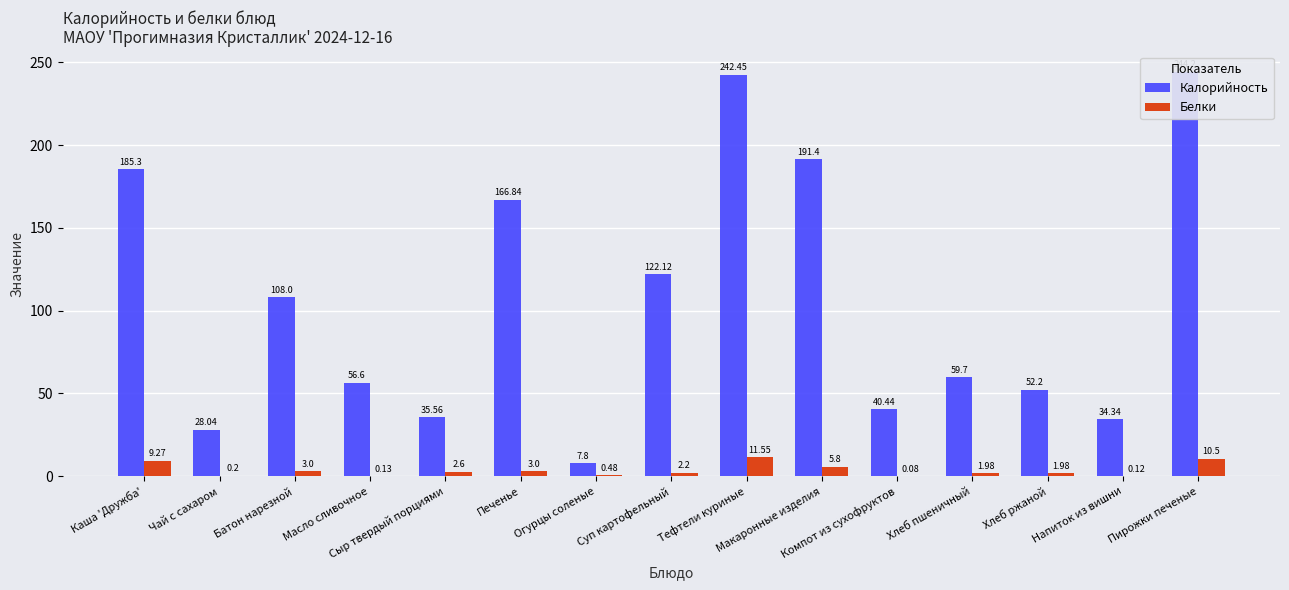

Between Хлеб пшеничный and Батон нарезной, which is larger?

Батон нарезной